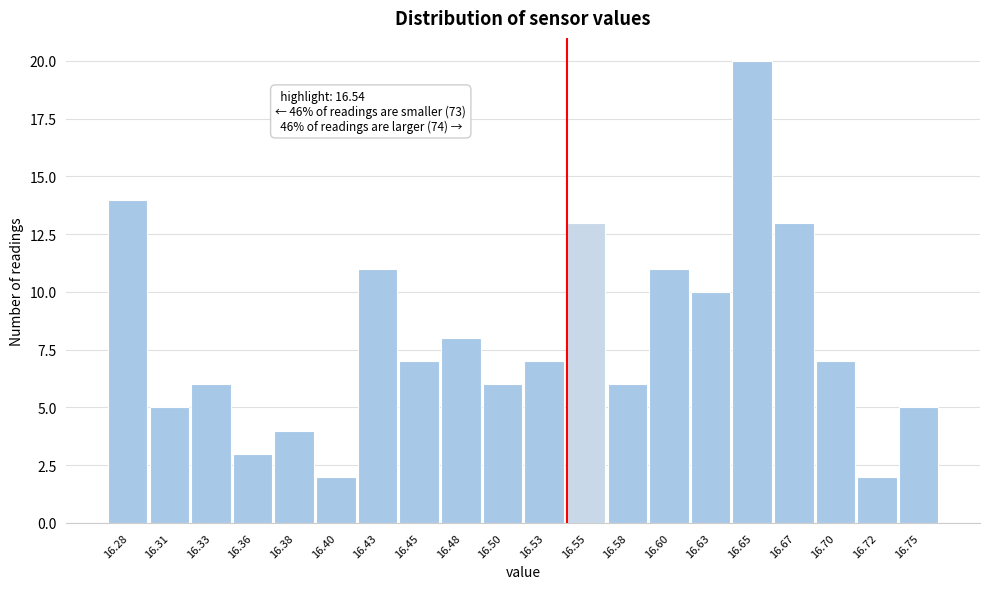

Over which range of the x-axis is the bar tallest?

16.640 to 16.660